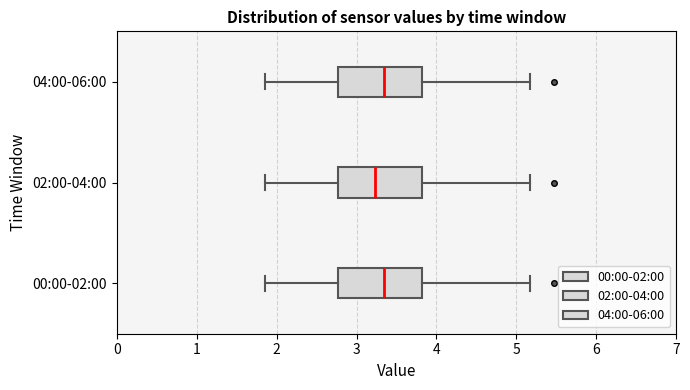

Where is the right edge of the box for 00:00-02:00 on the x-axis? The values are not printed on the chart, so give them approximately, as read against the axis.

3.8